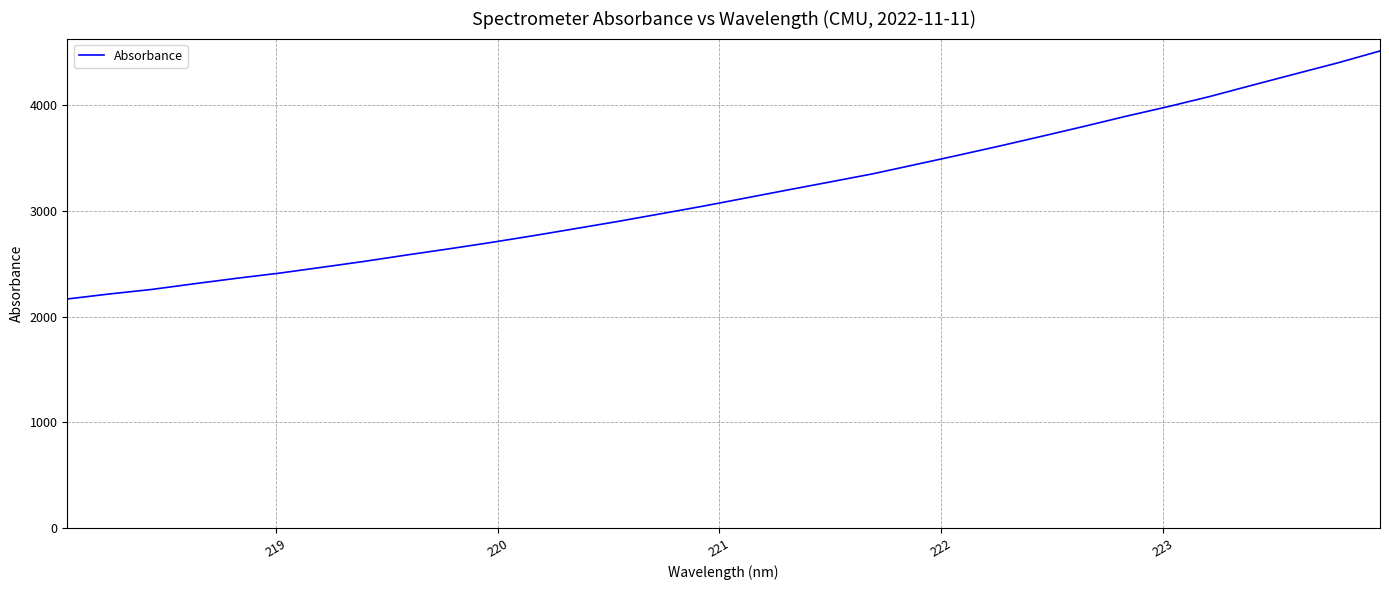

What is the average value?

3171.8